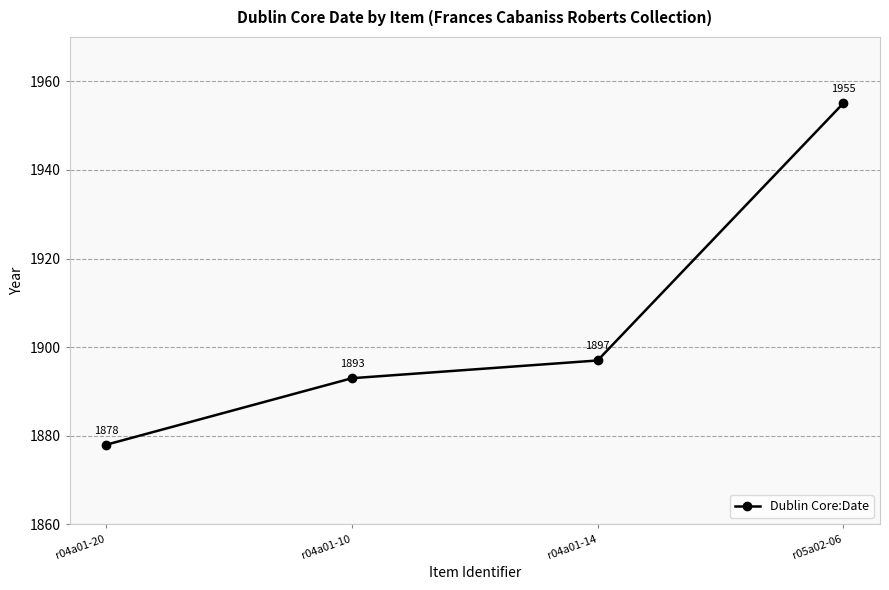

Does the chart have visible grid lines?

Yes